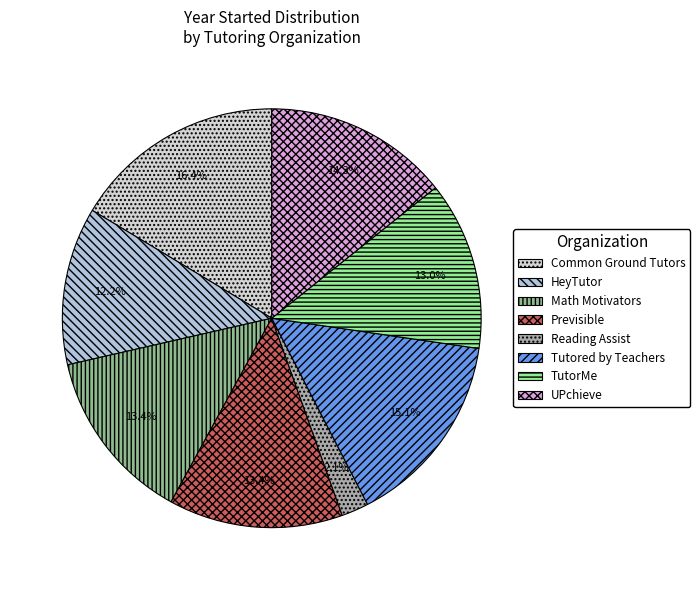

What percentage is NOT represented by HeyTutor?

87.8%